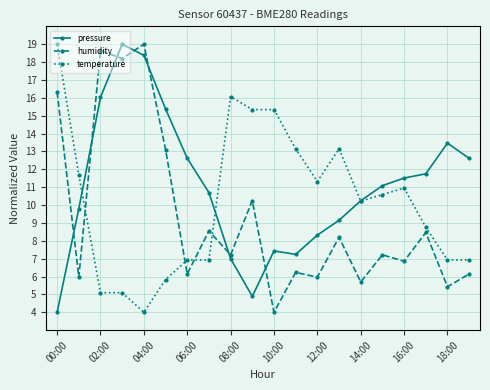

What are all the series names shown in the legend?

pressure, humidity, temperature